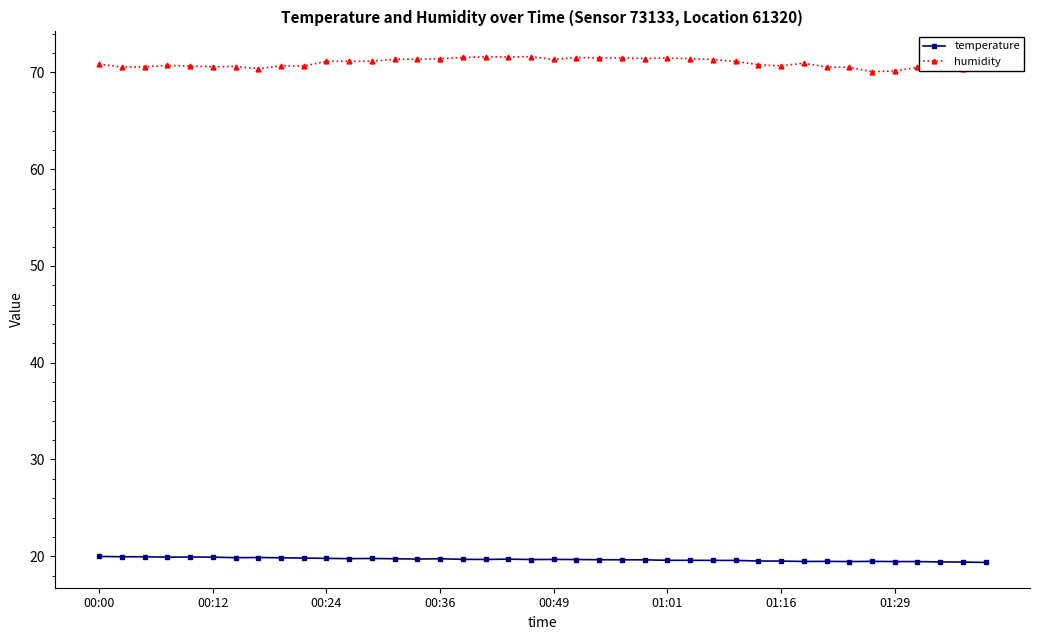

Which series has the widest spread of values?

humidity